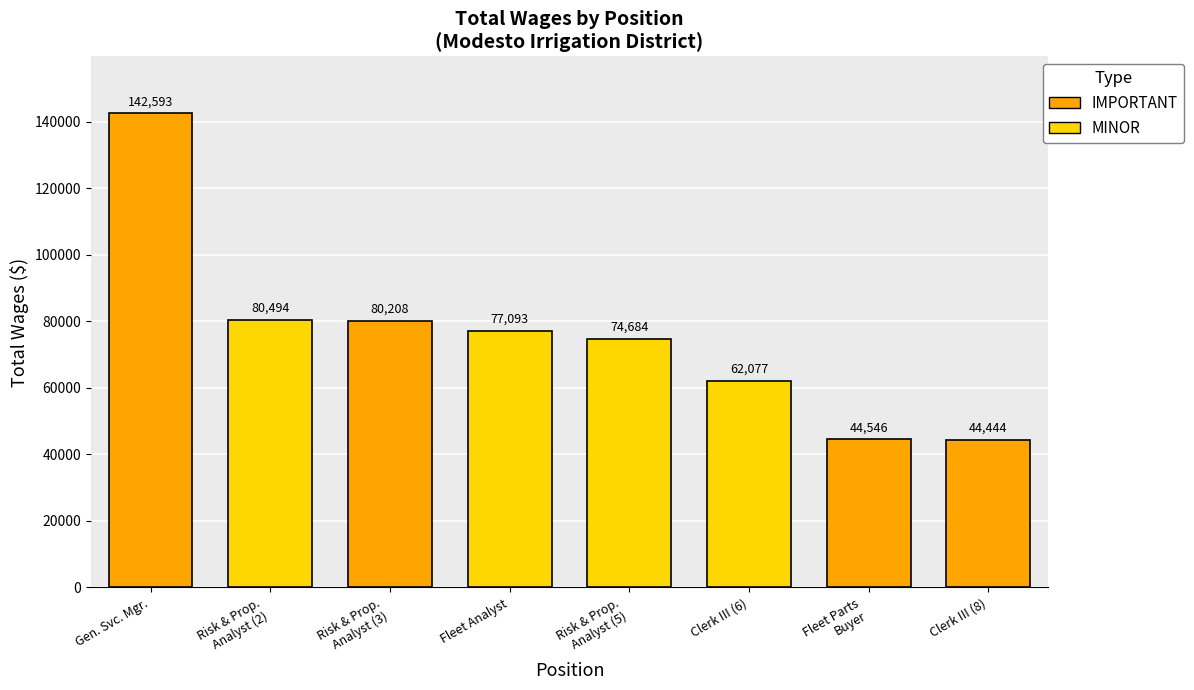

At which label does the data first exceed 77093?

General Services Manager